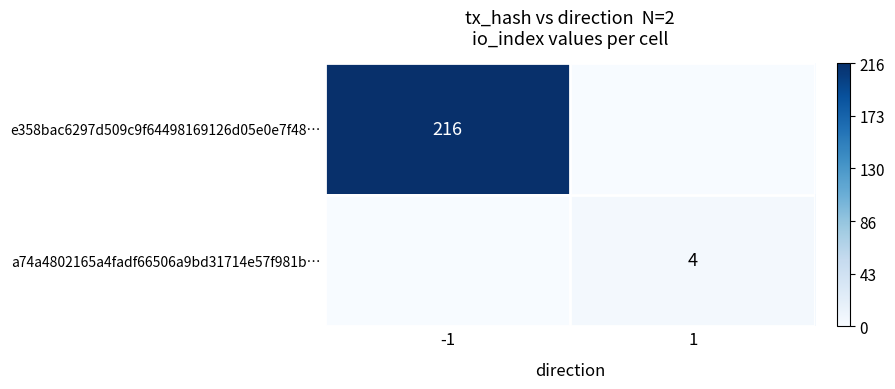

Is the value of a74a4802165a4fadf66506a9bd31714e57f981b… at 1 greater than the value of e358bac6297d509c9f64498169126d05e0e7f48… at -1?

No